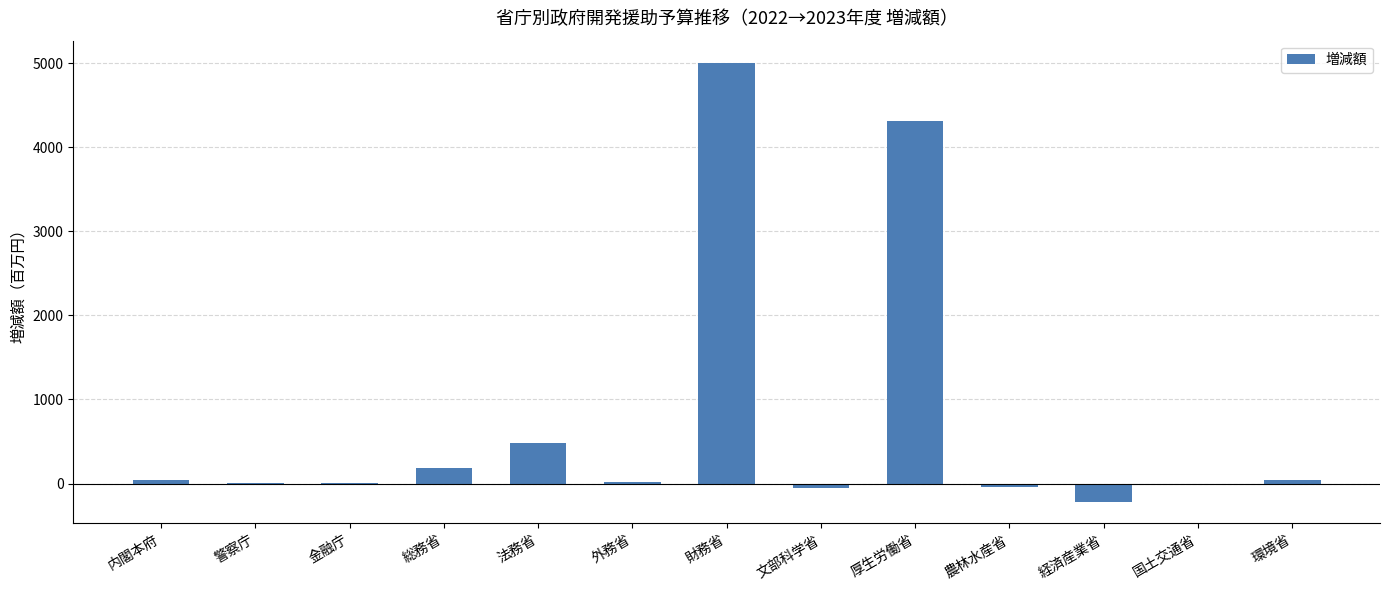

The chart shows a value of 2367.7 at 厚生労働省. True or false?

False